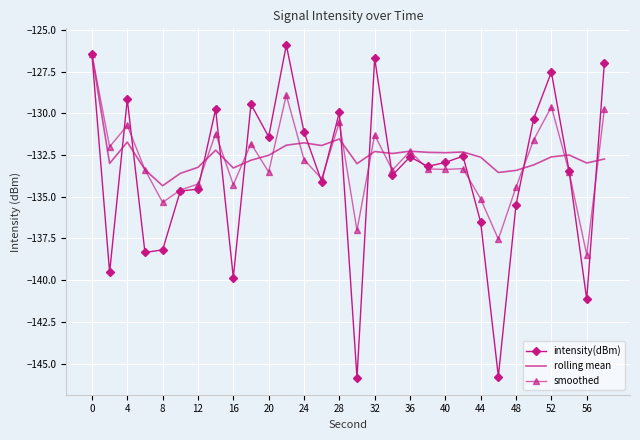

What is the difference between the second highest and minimum values in the smoothed series?

9.6